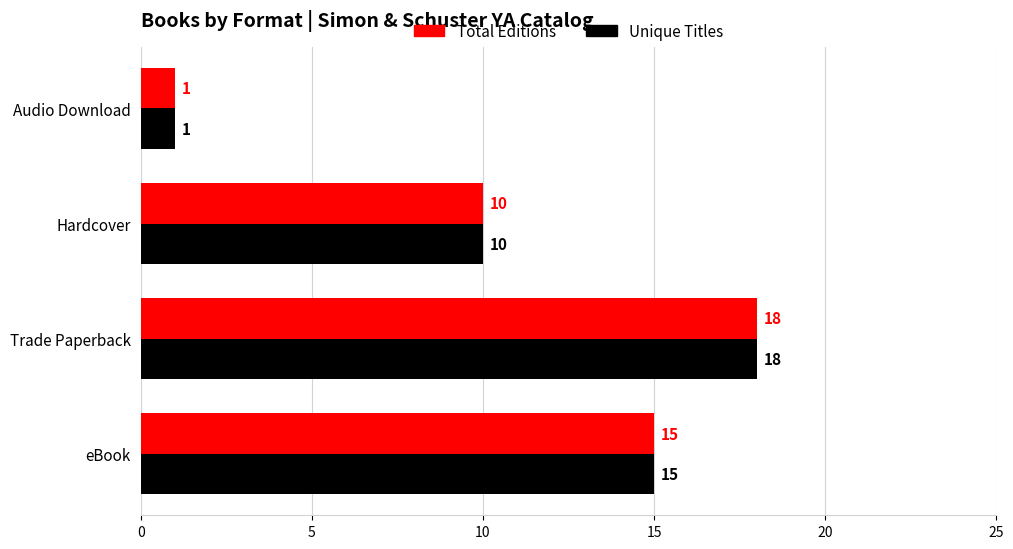

Count the Total Editions values in the range 10 to 18.

3